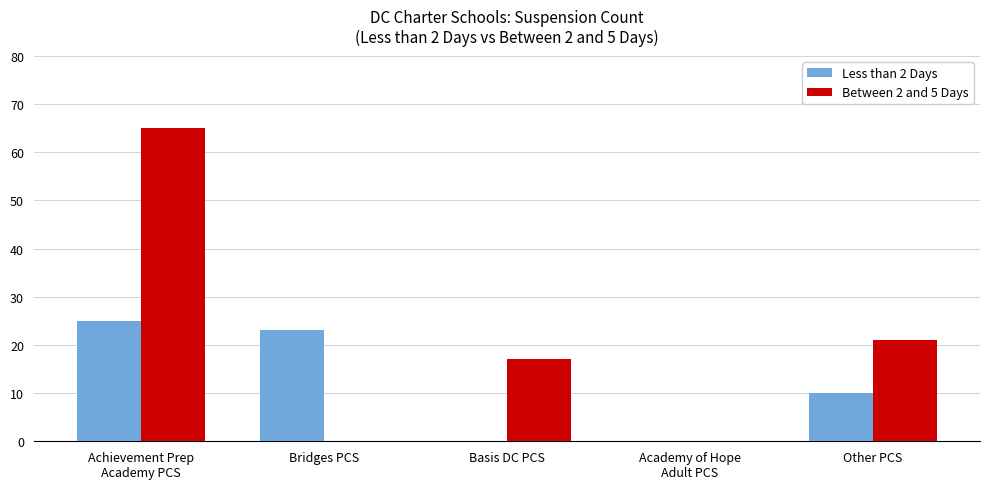

The Between 2 and 5 Days series shows 25 at Basis DC PCS. True or false?

False